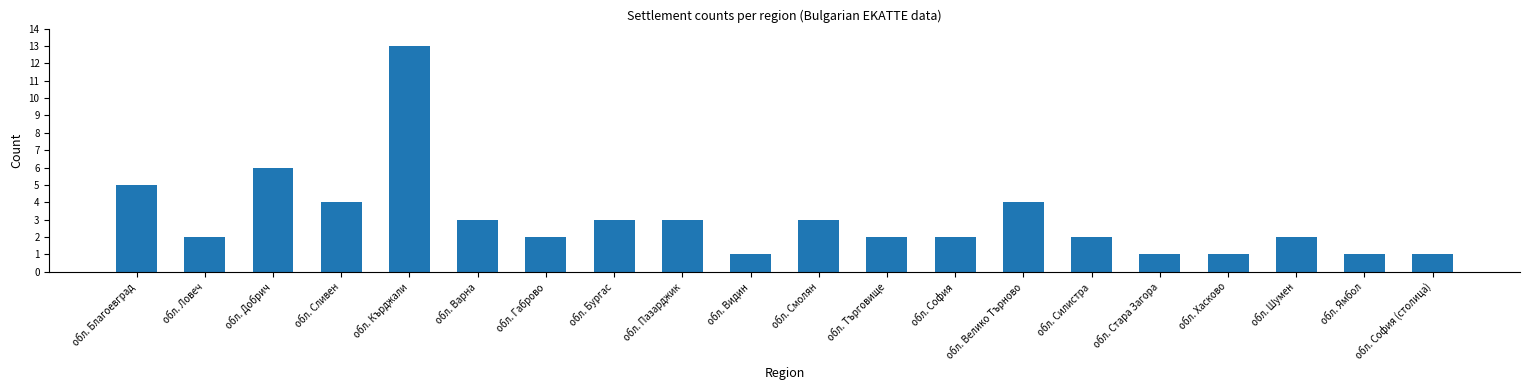

Reading left to right, list all the values displayed in this chart.

обл. Благоевград=5	обл. Ловеч=2	обл. Добрич=6	обл. Сливен=4	обл. Кърджали=13	обл. Варна=3	обл. Габрово=2	обл. Бургас=3	обл. Пазарджик=3	обл. Видин=1	обл. Смолян=3	обл. Търговище=2	обл. София=2	обл. Велико Търново=4	обл. Силистра=2	обл. Стара Загора=1	обл. Хасково=1	обл. Шумен=2	обл. Ямбол=1	обл. София (столица)=1